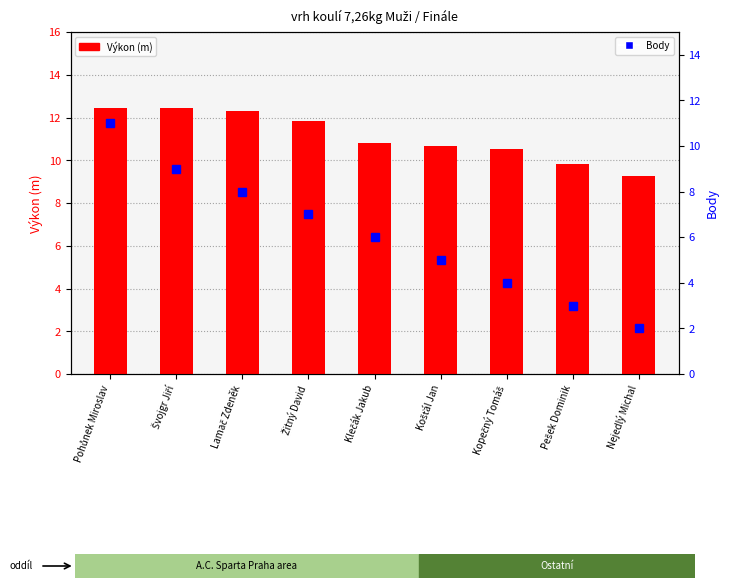

What is the difference between the Výkon values at Pohůnek Miroslav and Lamač Zdeněk?

0.1